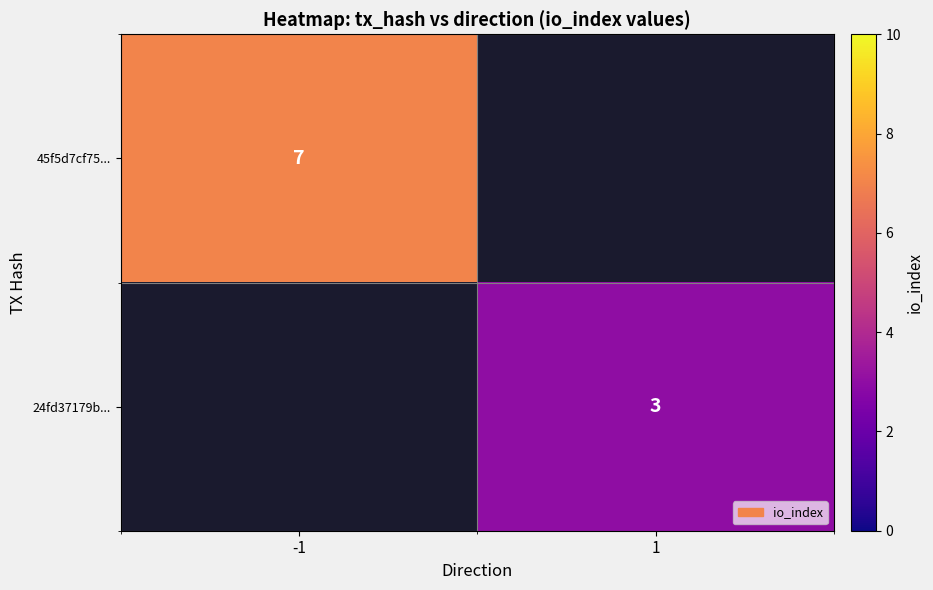

Is it true that 45f5d7cf75... equals 3 at -1?

False